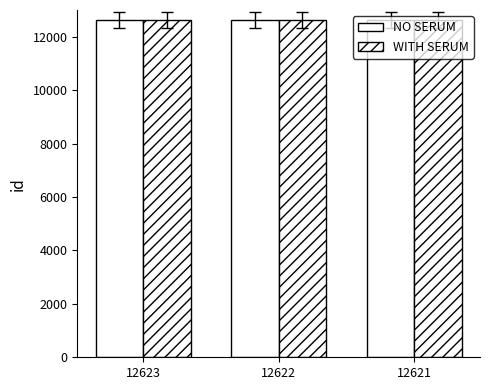

How many categories are shown in the chart?

3